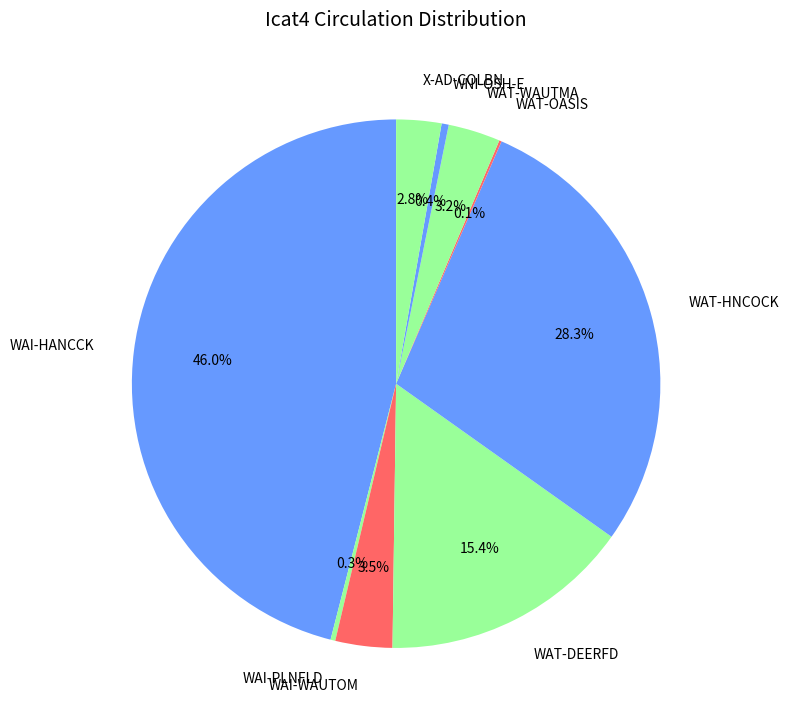

To the nearest percent, what is the difference between the largest and smallest slice percentages?

46%